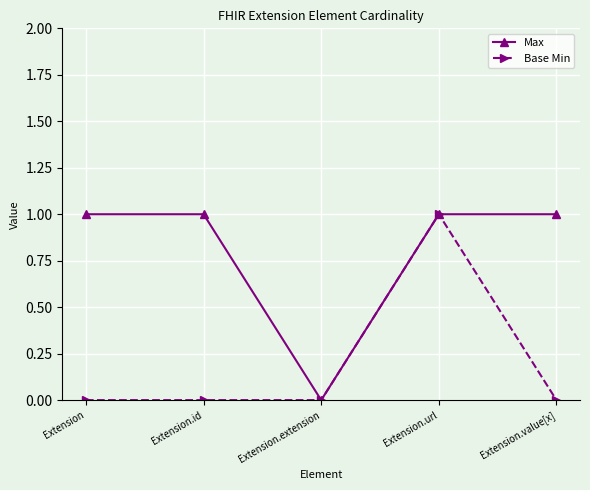

Is it true that Max equals 1 at Extension.value[x]?

True